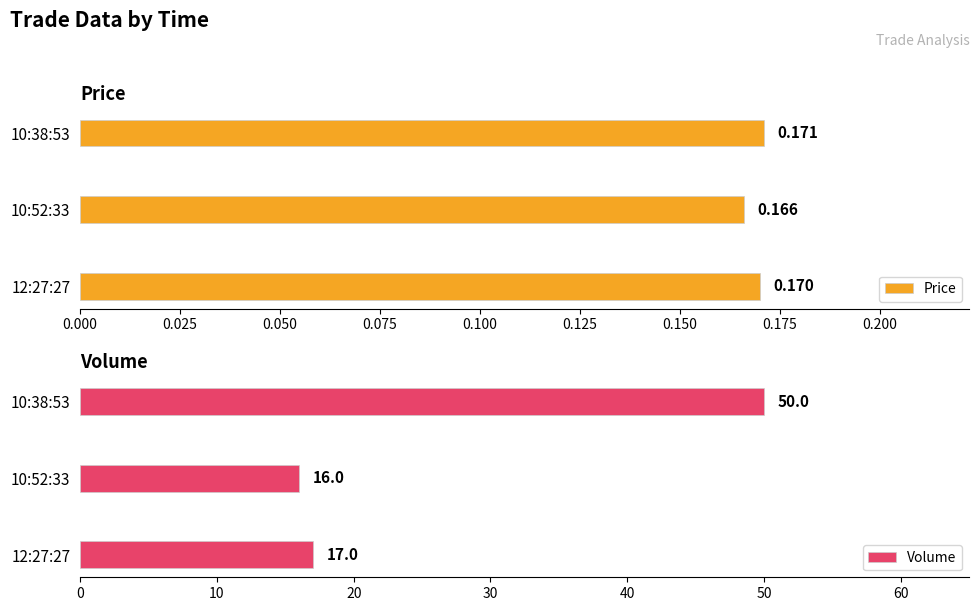

How many bars are there in total?

6